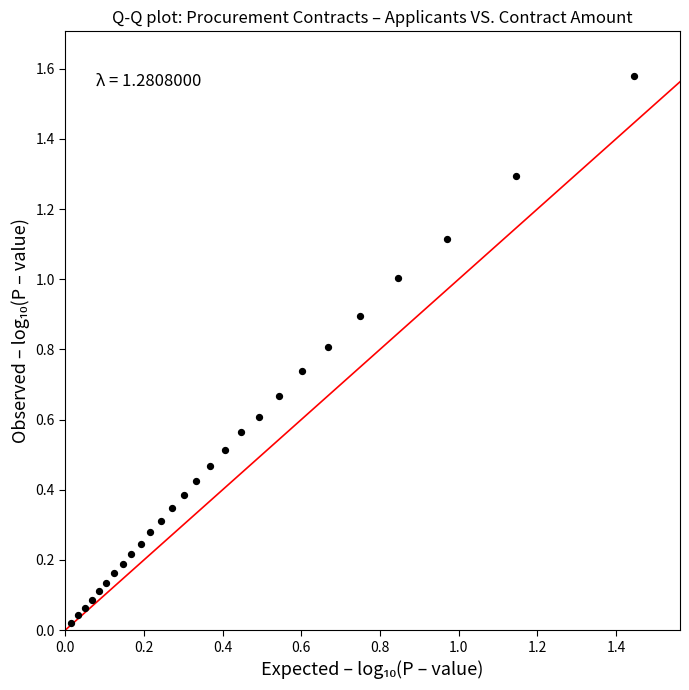

What is the range of X values (max minus min)?

1.4